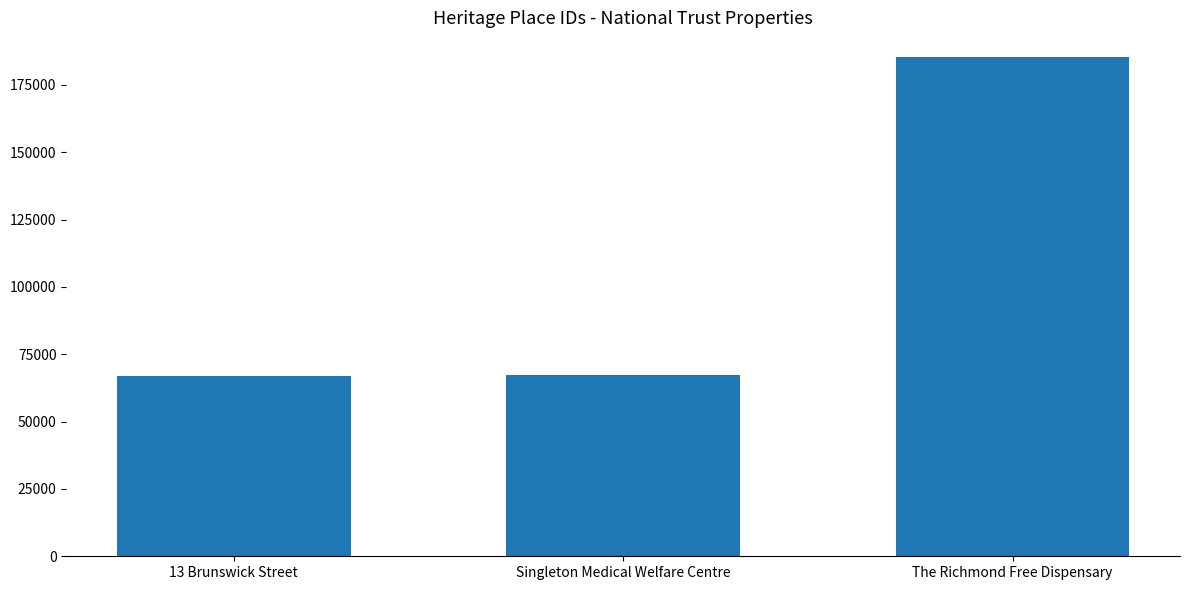

What is the change in value from Singleton Medical Welfare Centre to The Richmond Free Dispensary?

+118002